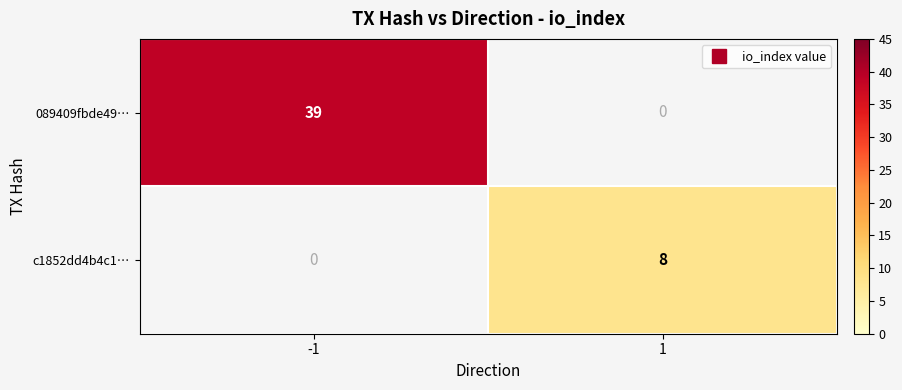

How many values in c1852dd4b4c1… are above zero?

1